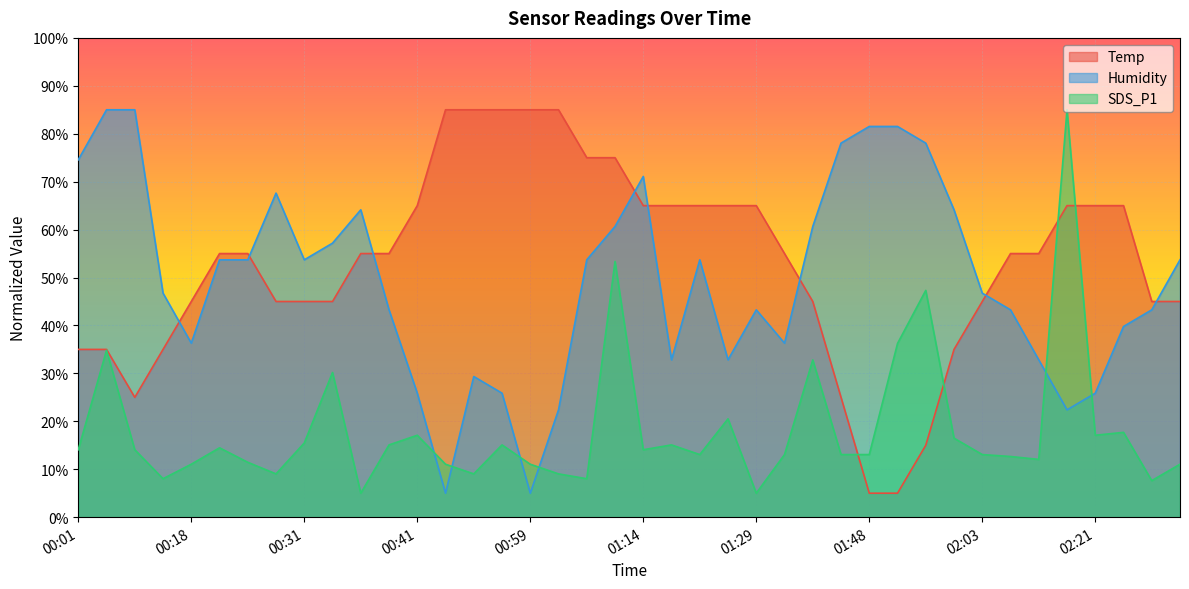

Read the Temp value at 00:36.

55.0